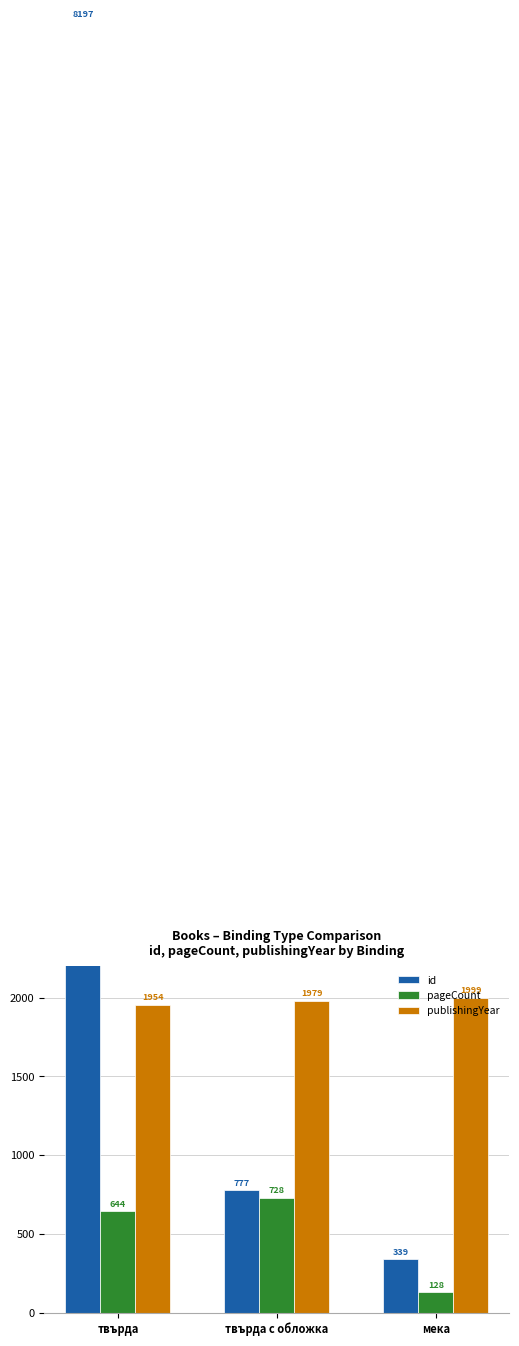

What is the label of the 3rd bar from the left?

мека